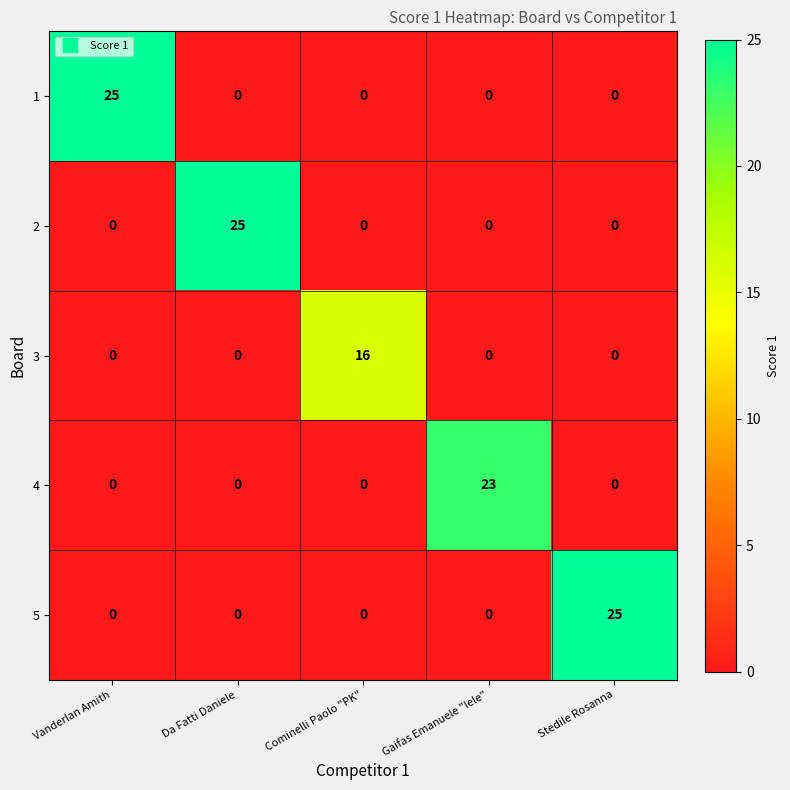

Reading left to right, extract all data points from this chart.

1: 25	0	0	0	0
2: 0	25	0	0	0
3: 0	0	16	0	0
4: 0	0	0	23	0
5: 0	0	0	0	25